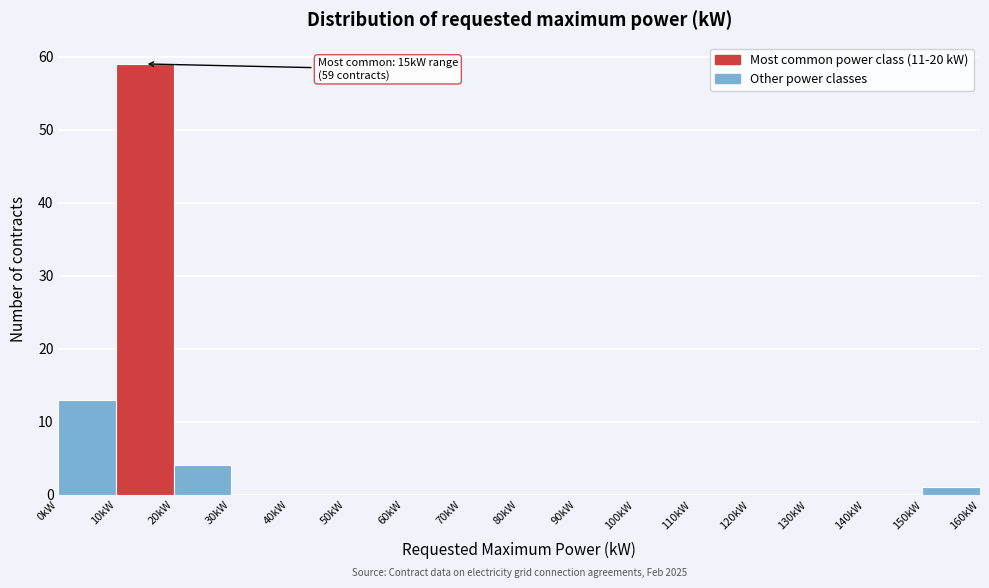

Which range on the x-axis has the tallest bar?

10 to 20